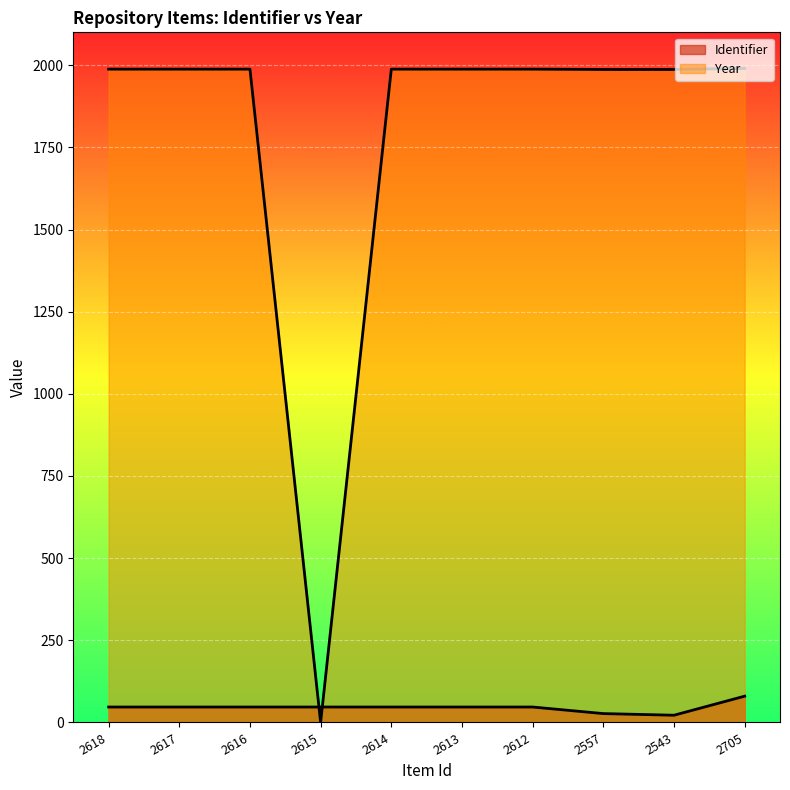

At which category is the sum across all series the highest?

2705